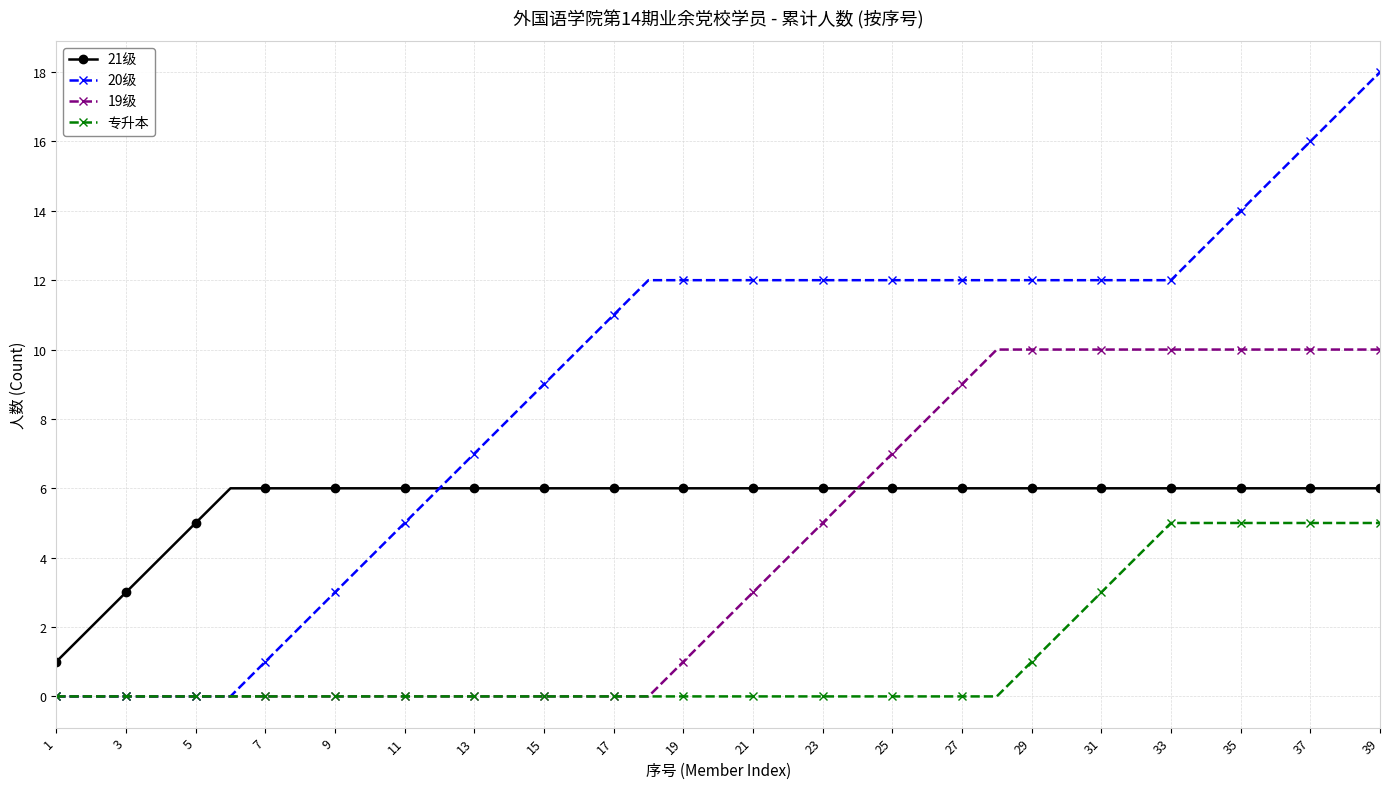

Rank the series by their average value, from highest to lowest.

20级, 21级, 19级, 专升本